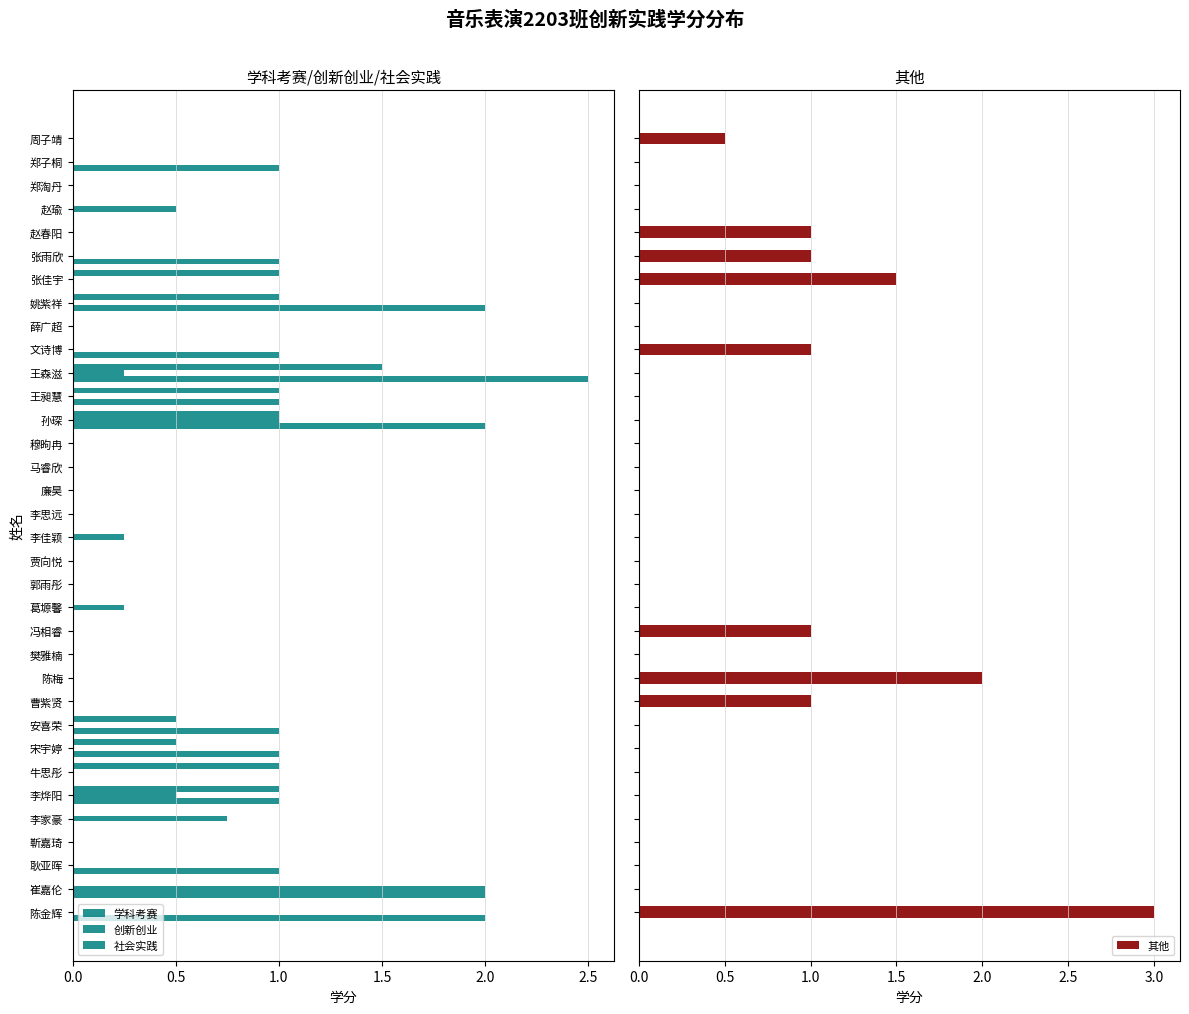

How many bars are there in total?

136